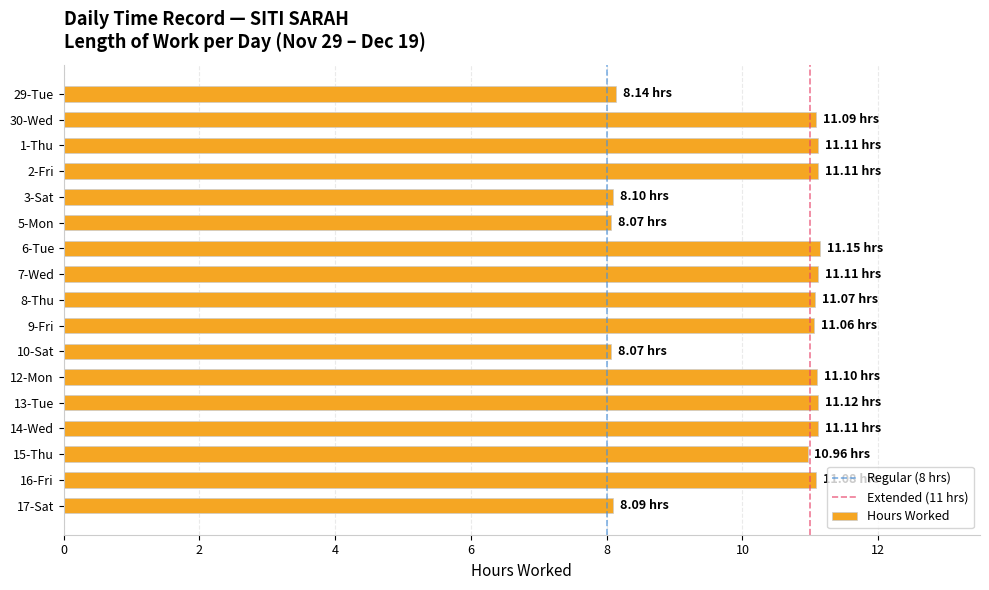

What is the difference between the values at 15-Thu and 29-Tue?

2.8